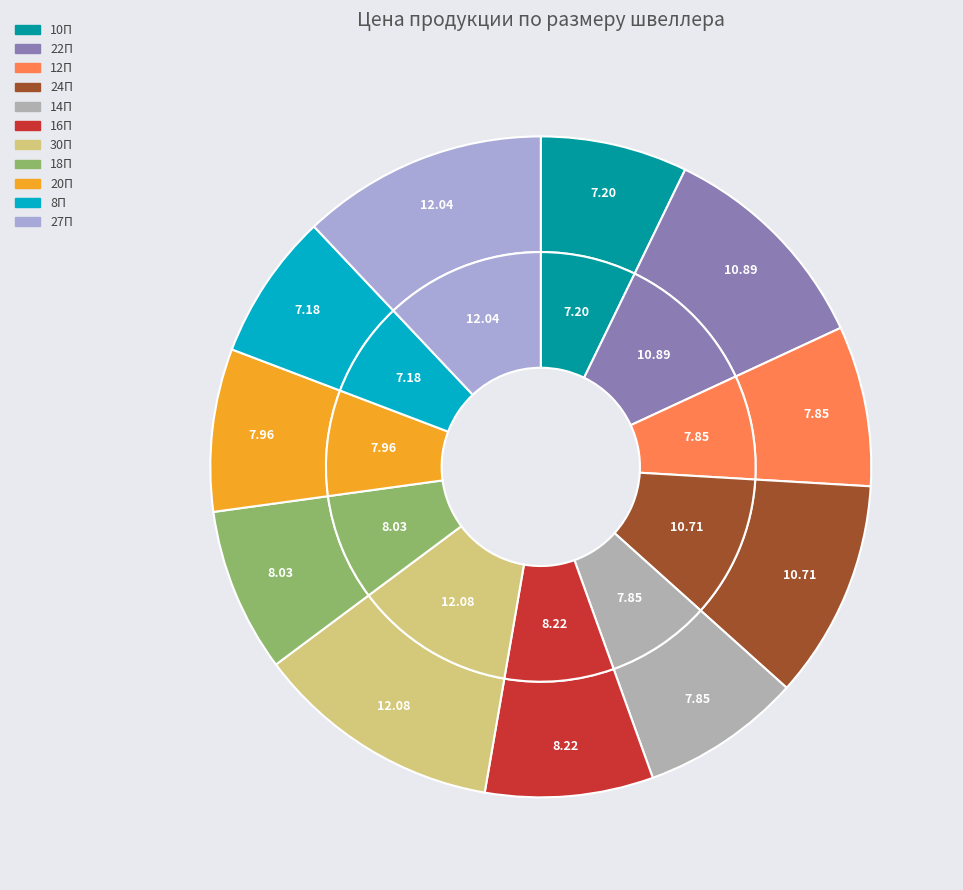

Is there any slice that represents more than half of the pie?

No